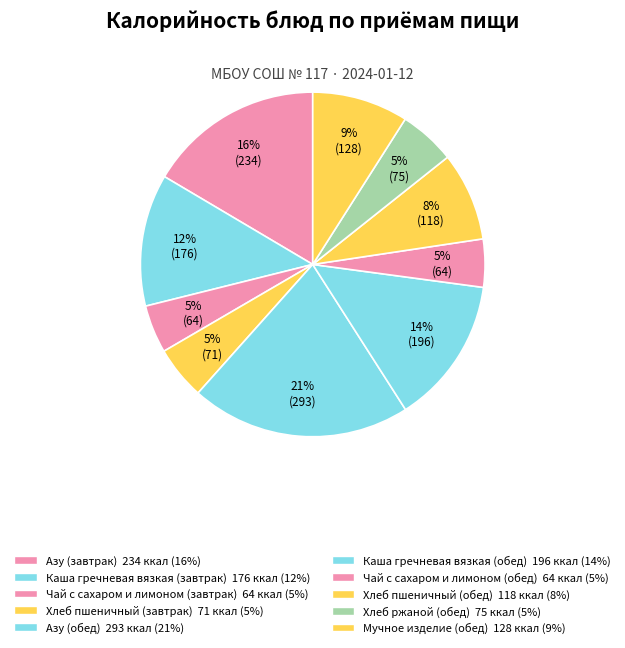

Which slice is the largest?

Азу (обед)